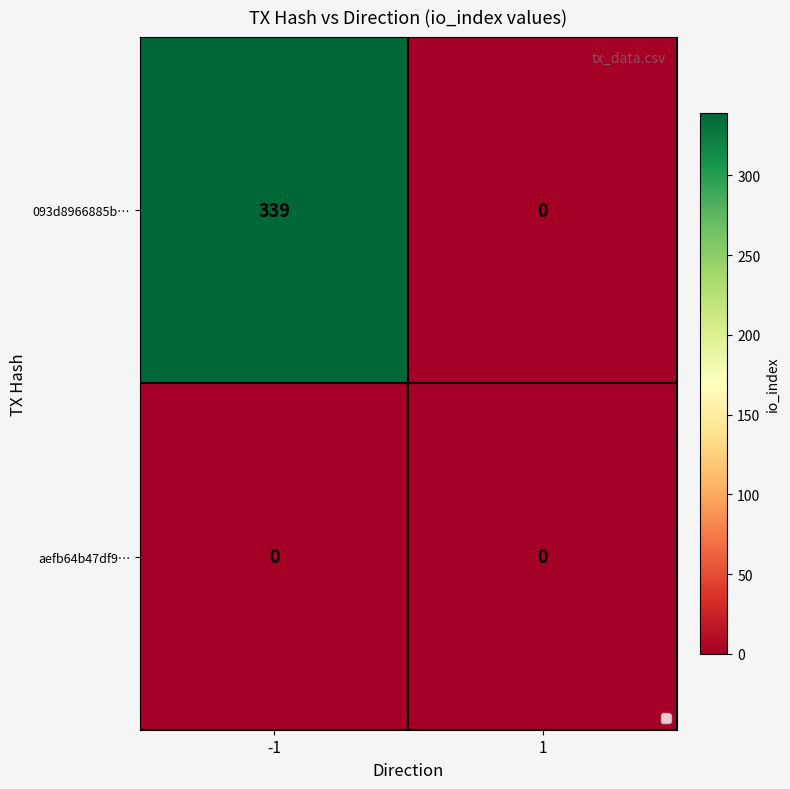

True or false: 093d8966885b… has a value of 339 at -1.

True